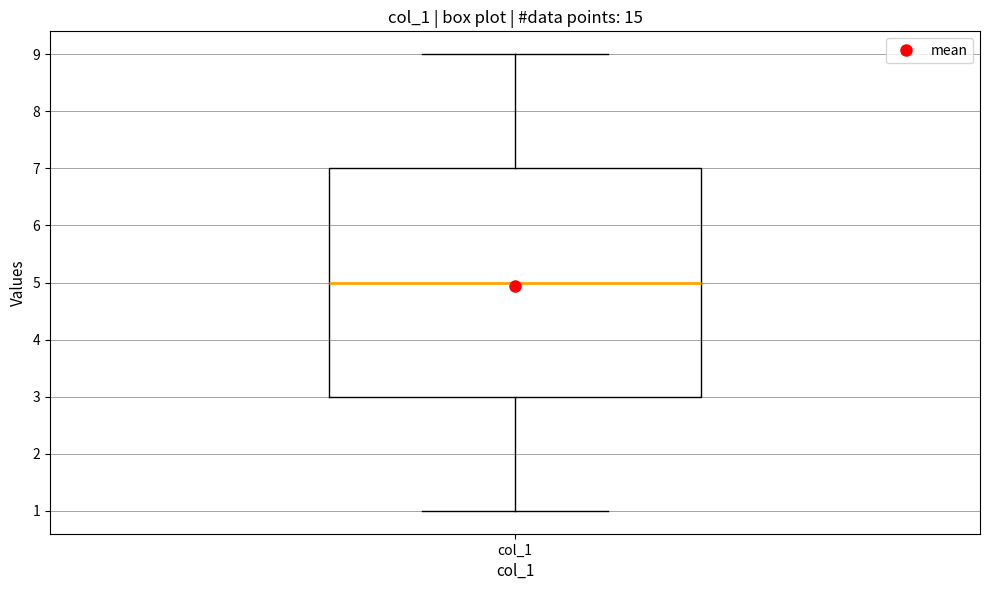

Where is the upper edge of the box for col_1 on the y-axis? The values are not printed on the chart, so give them approximately, as read against the axis.

7